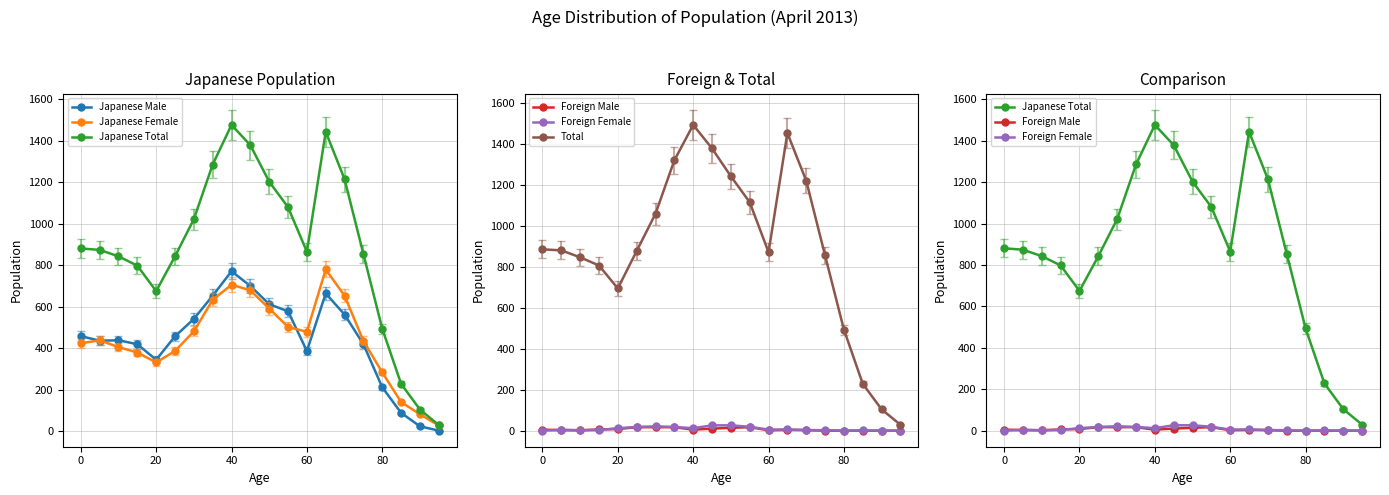

How many data points does each series have?

20